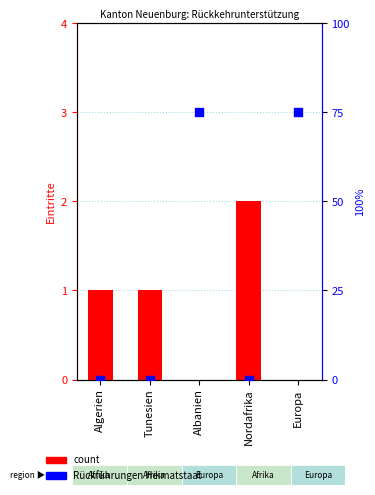

Which series has the largest total across all categories?

Rückführungen Heimatstaat